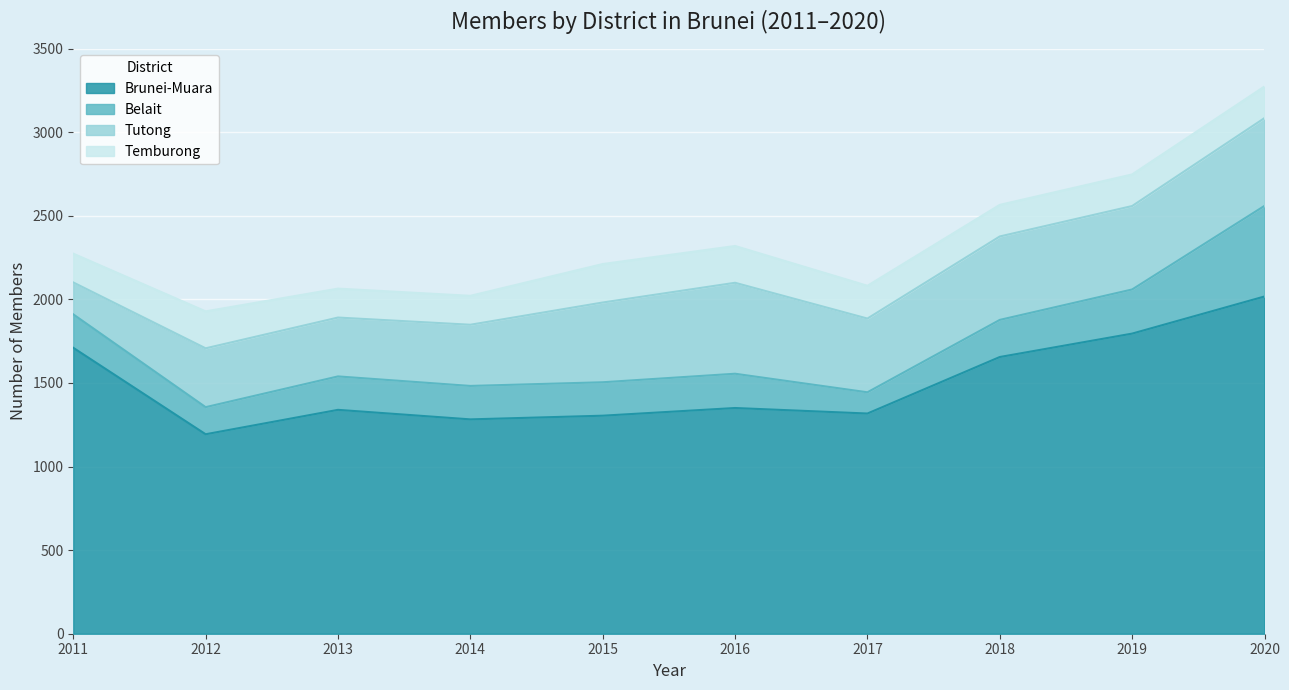

Reading left to right, what are all the values shown in this chart?

Brunei-Muara: 1710	1193	1339	1282	1304	1350	1317	1655	1795	2017
Belait: 200	162	200	200	200	205	127	222	264	542
Tutong: 191	352	352	366	477	544	441	499	499	525
Temburong: 172	221	173	173	230	220	196	189	189	189